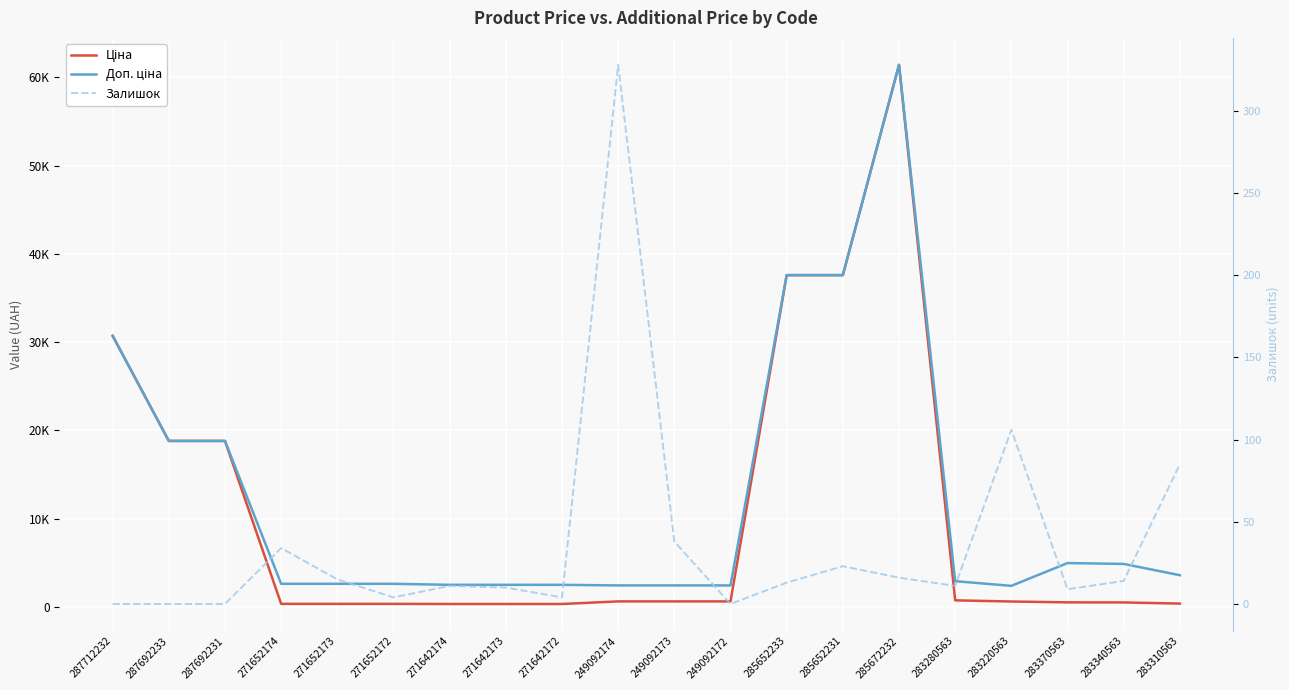

Reading right to left, transcribe all the data shown in this chart.

Ціна: 357.4	485.4	495.0	591.6	724.5	61434.3	37593.6	37593.6	603.7	603.7	603.7	310.3	310.3	310.3	324.8	324.8	324.8	18796.8	18796.8	30717.1
Доп. ціна: 3573.9	4853.8	4950.4	2366.5	2897.8	61434.3	37593.6	37593.6	2414.8	2414.8	2414.8	2482.4	2482.4	2482.4	2598.3	2598.3	2598.3	18796.8	18796.8	30717.1
Залишок: 85.0	14.0	9.0	106.0	11.0	16.0	23.0	13.0	0.0	38.0	328.0	4.0	10.0	11.0	4.0	15.0	34.0	0.0	0.0	0.0